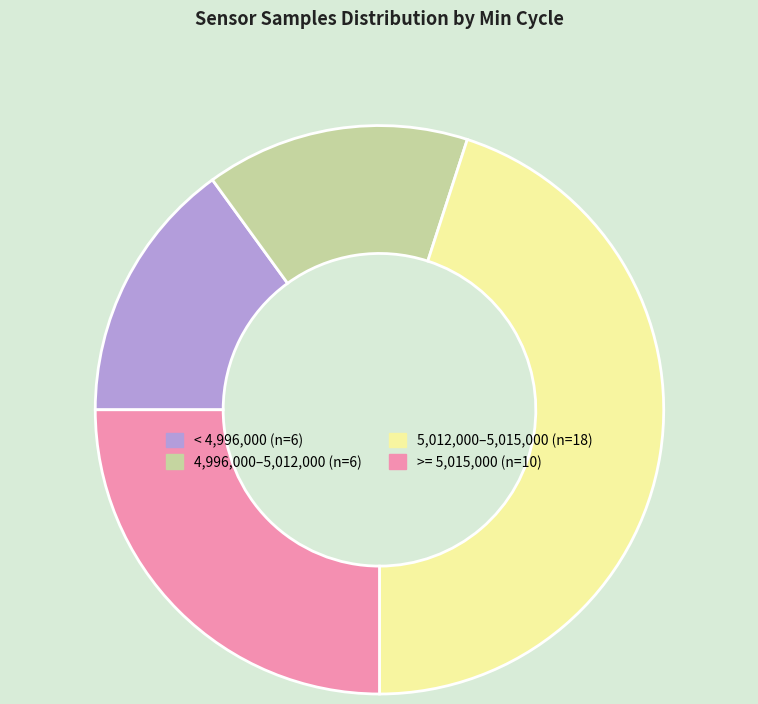

Is there any slice that represents more than half of the pie?

No